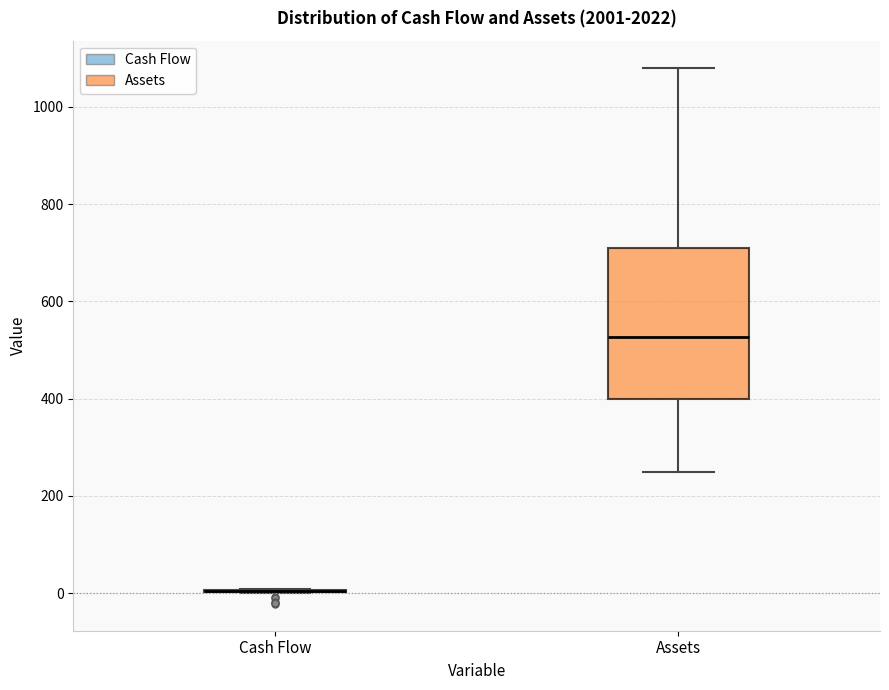

Reading left to right, transcribe this box plot: for each box, give where its median line is, the range the box spans, and where its two whiskers end, as read against the y-axis. The values are not printed on the chart, so give them approximately, as read against the axis.

Cash Flow: box collapsed to a line at 0, whiskers 0 to 0
Assets: median 520, box 400 to 720, whiskers 240 to 1080